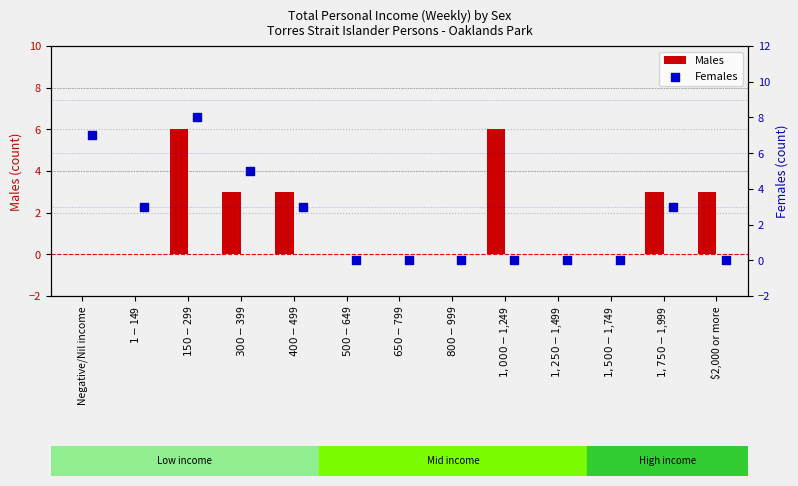

Which series has the largest total across all categories?

Females